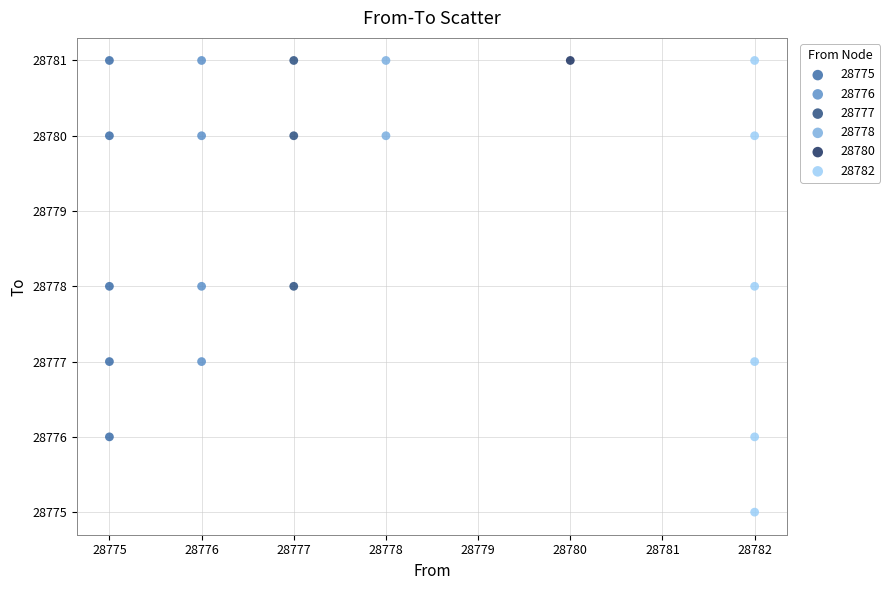

Which series contains the lowest Y value?

28782